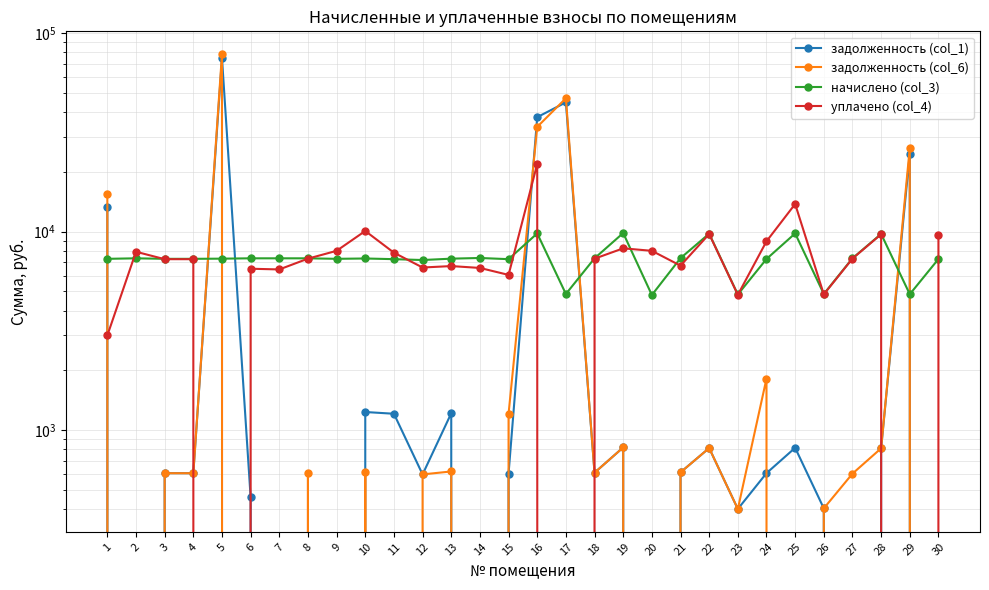

The value of уплачено (col_4) at 21 is 4665.1. True or false?

False